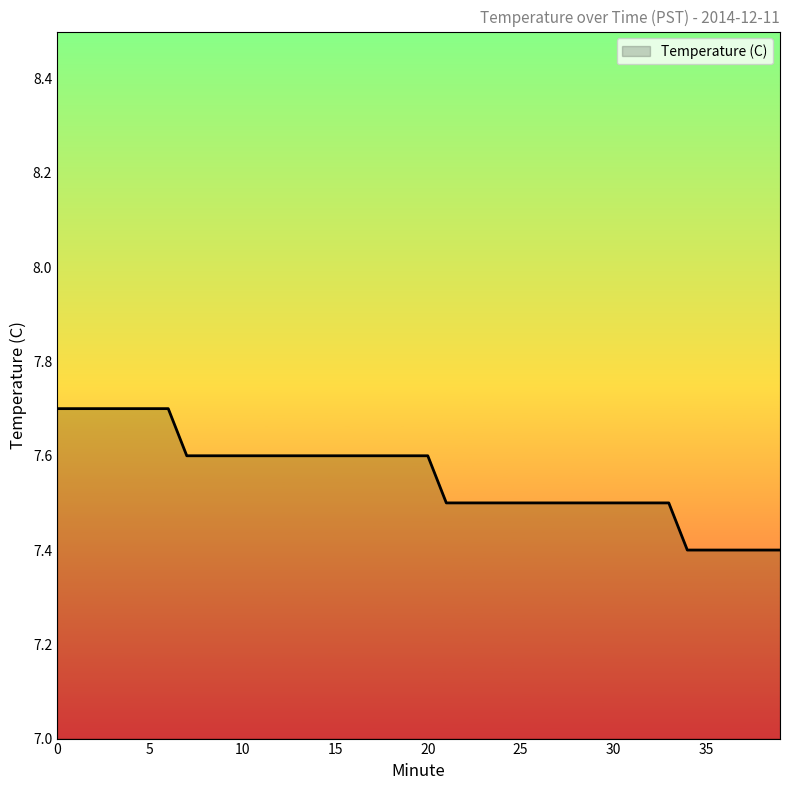

How many lines are shown in the chart?

1